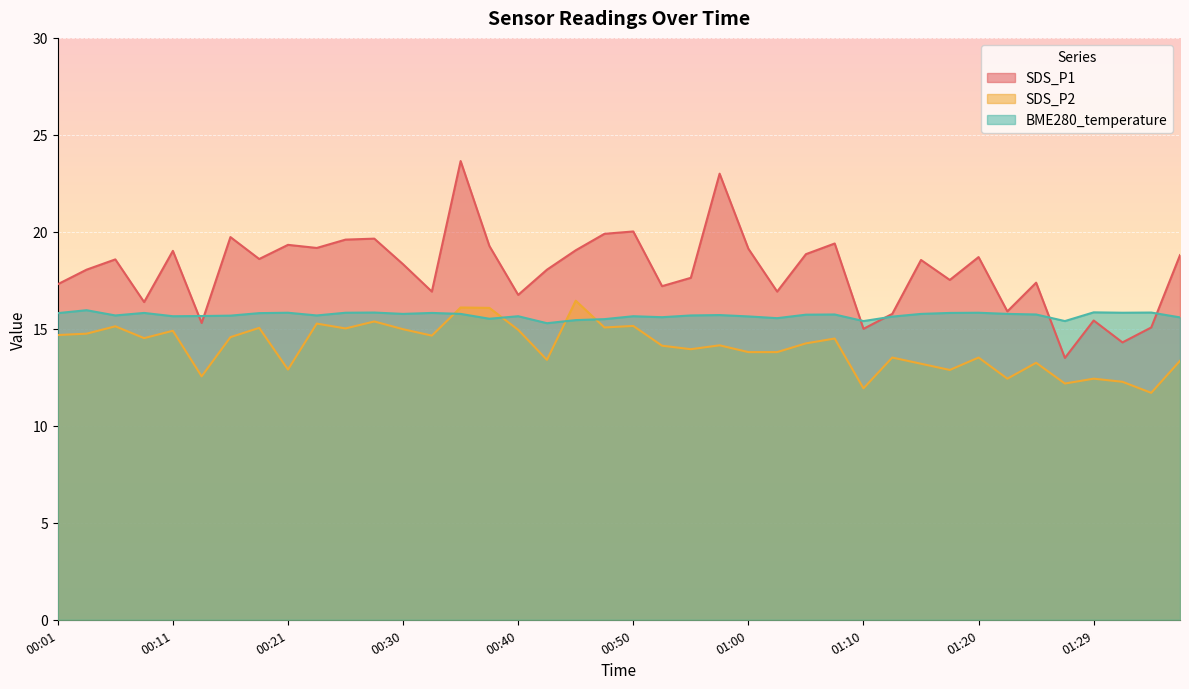

What is the value of the BME280_temperature point at the 17th from the left?

15.7